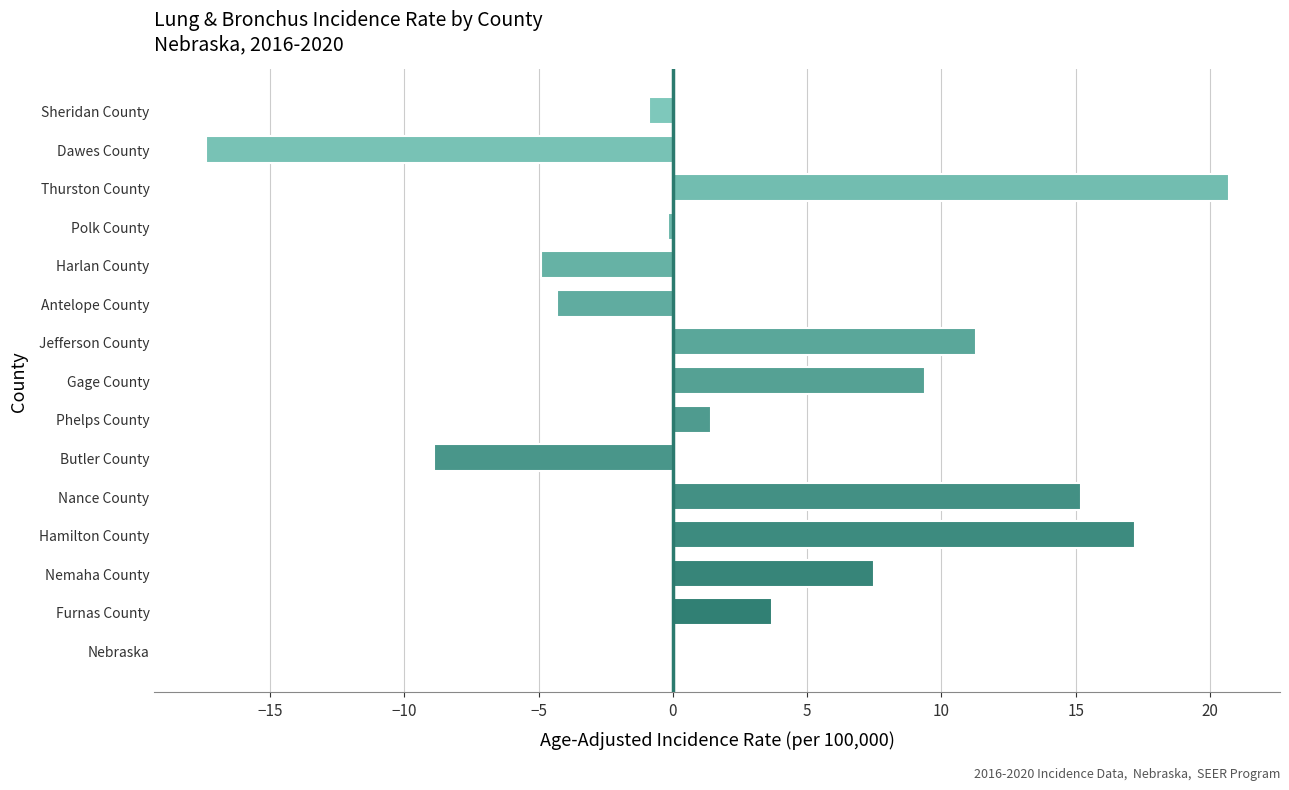

Reading bottom to top, what are all the values shown in this chart?

Nebraska=0.0	Furnas County=3.7	Nemaha County=7.5	Hamilton County=17.2	Nance County=15.2	Butler County=-8.9	Phelps County=1.4	Gage County=9.4	Jefferson County=11.3	Antelope County=-4.3	Harlan County=-4.9	Polk County=-0.2	Thurston County=20.7	Dawes County=-17.4	Sheridan County=-0.9